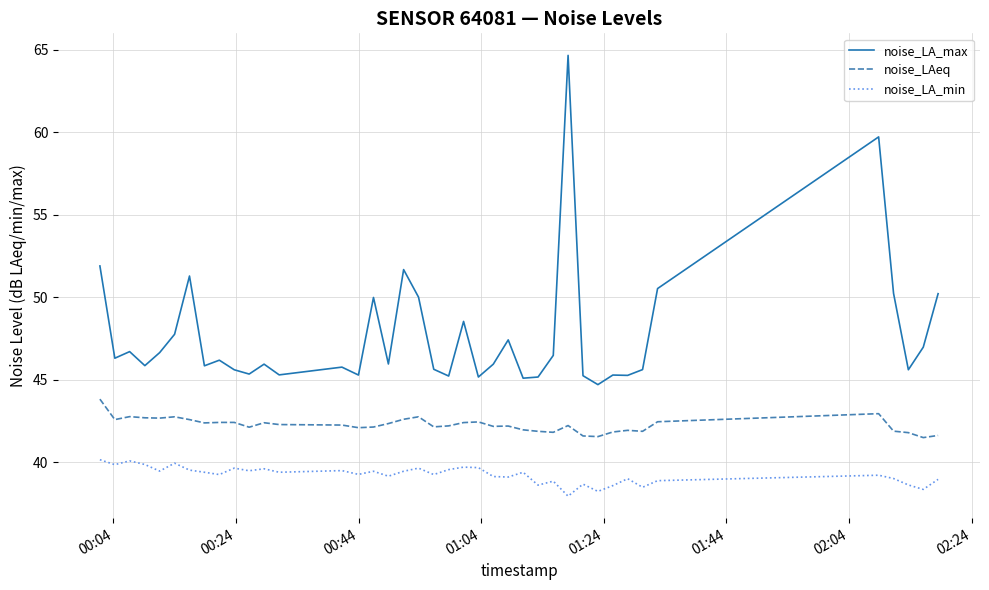

True or false: noise_LAeq and noise_LA_max intersect in this chart.

False